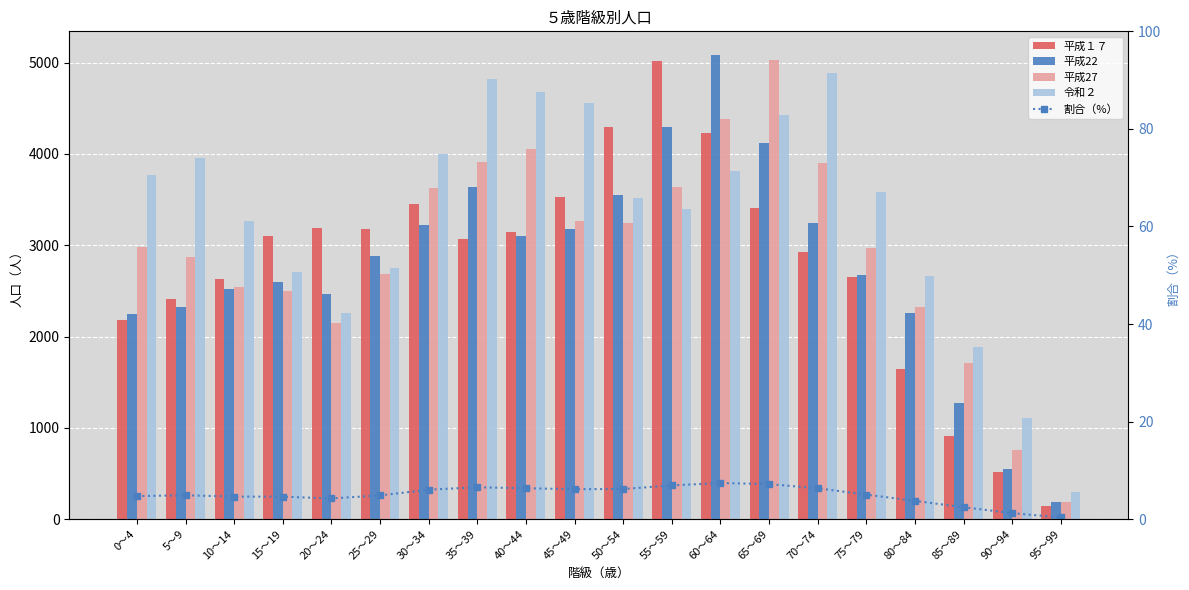

Which series has the largest range (max minus min)?

平成22